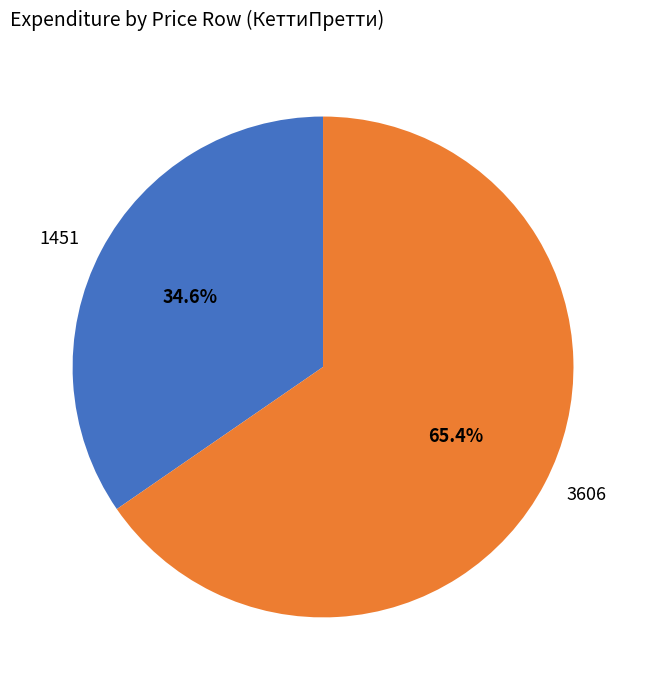

What portion of the pie excludes 3606?

34.6%